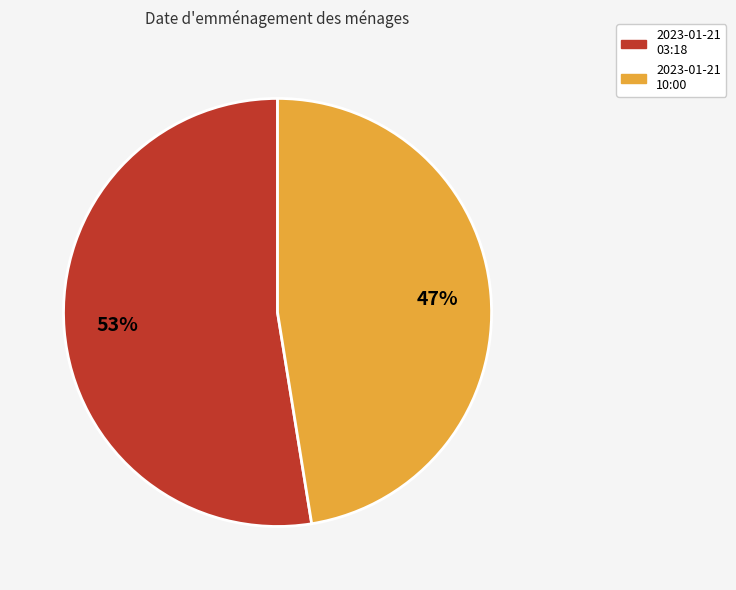

Is there a majority slice in this chart?

Yes